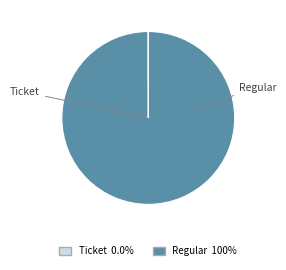

To the nearest percent, what is the combined percentage of Ticket and Regular?

100%